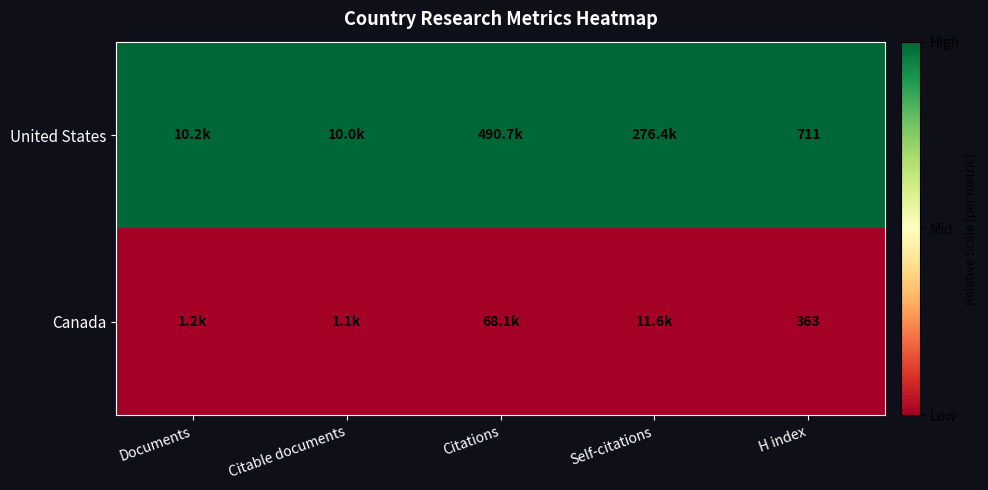

The value of Canada at H index is 540. True or false?

False